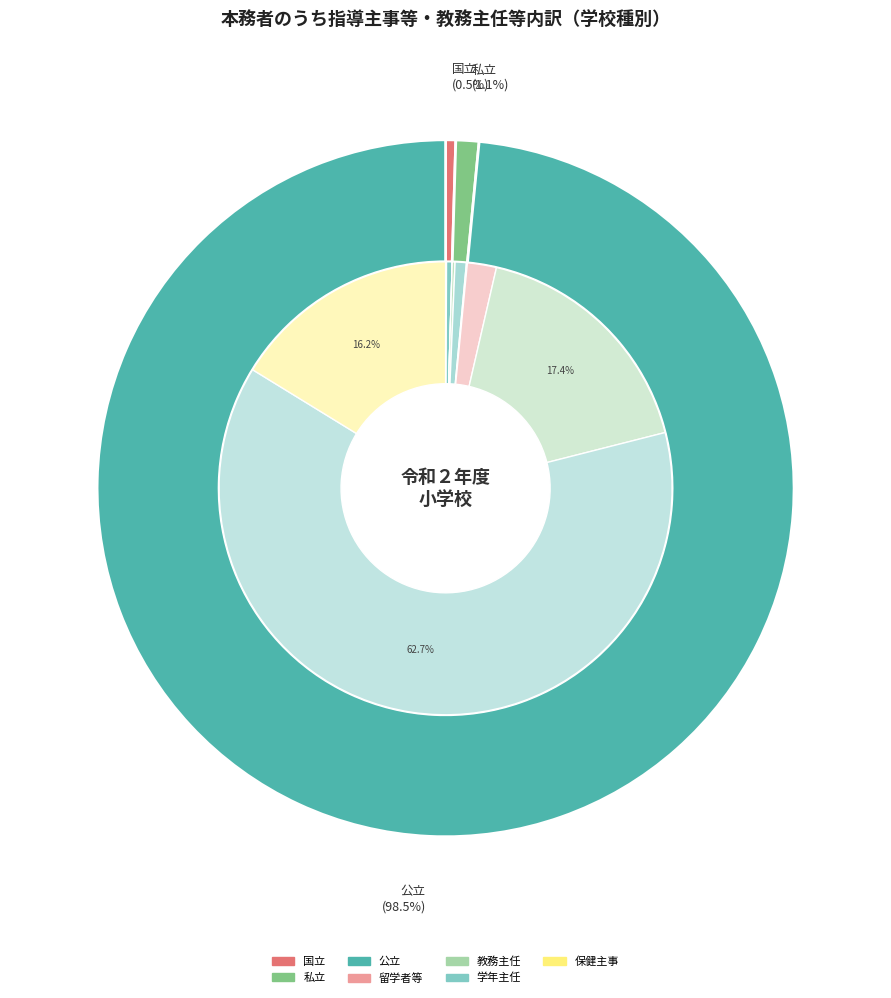

True or false: 国立 accounts for 0% of the total.

True